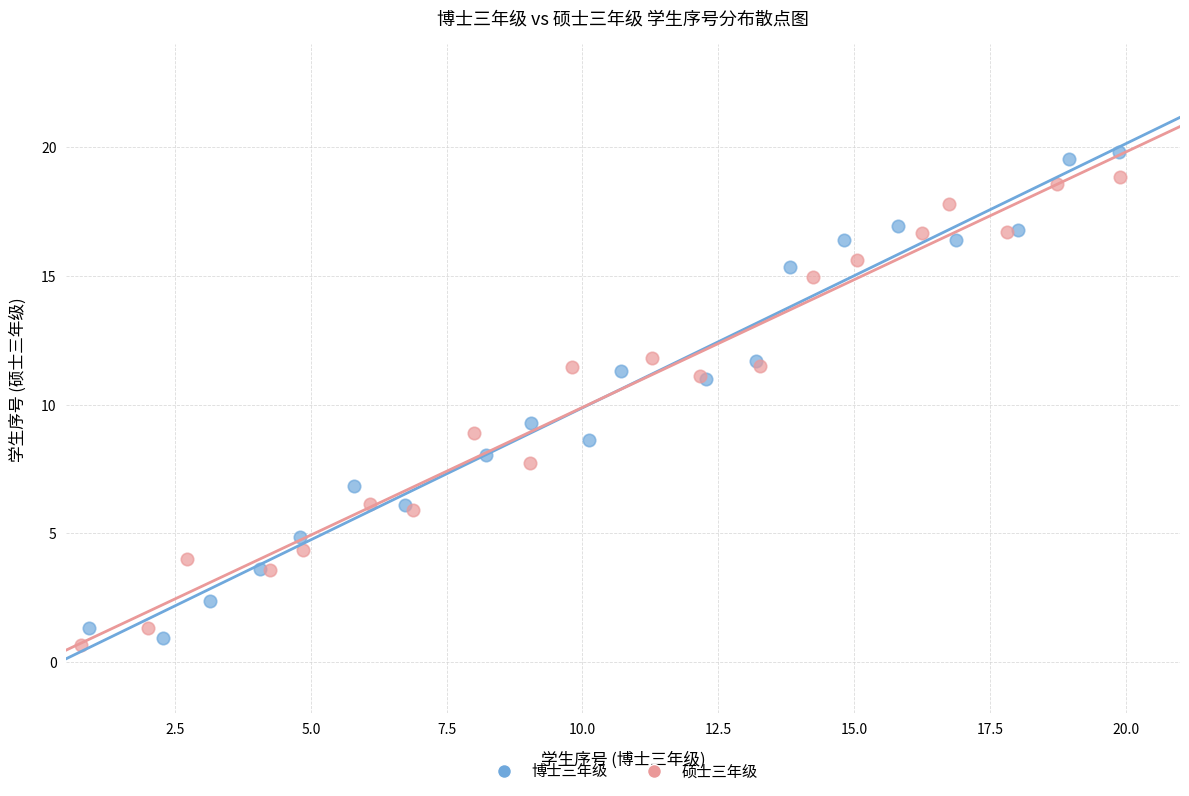

Which series reaches the minimum Y coordinate?

硕士三年级